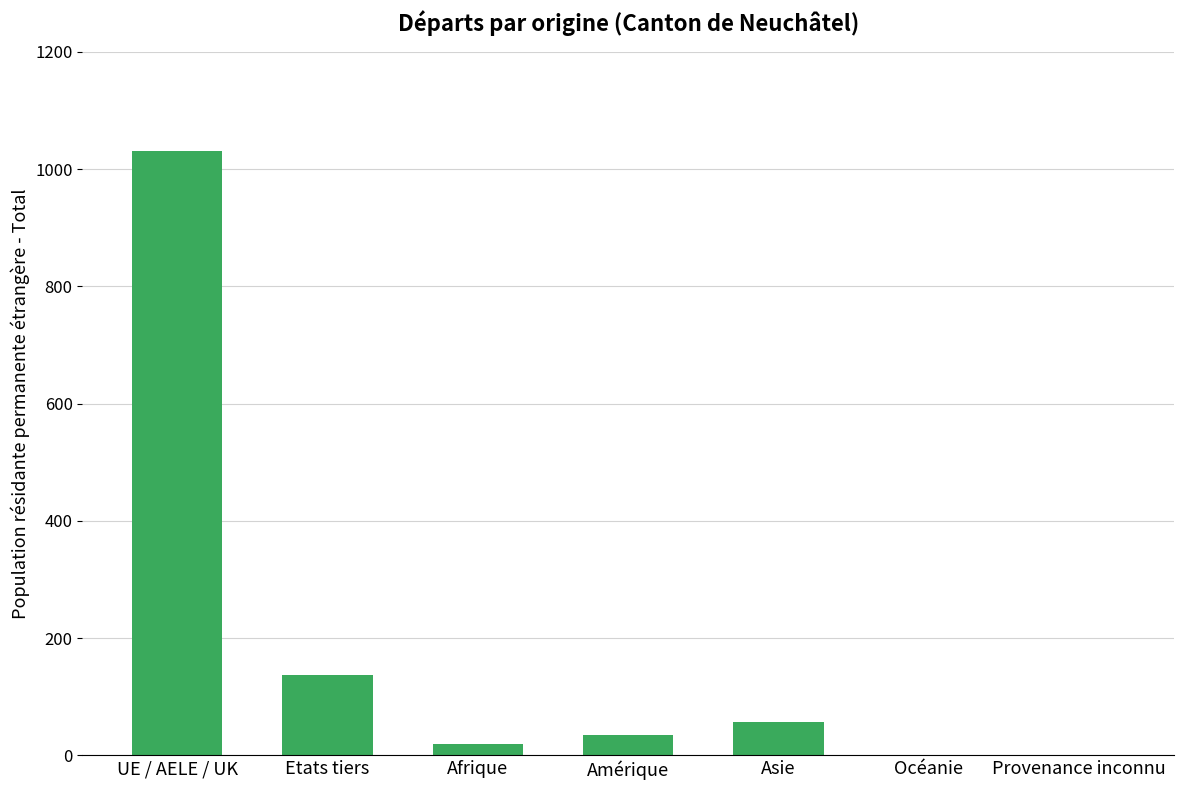

What is the sum of the values at UE / AELE / UK and Etats tiers?

1169